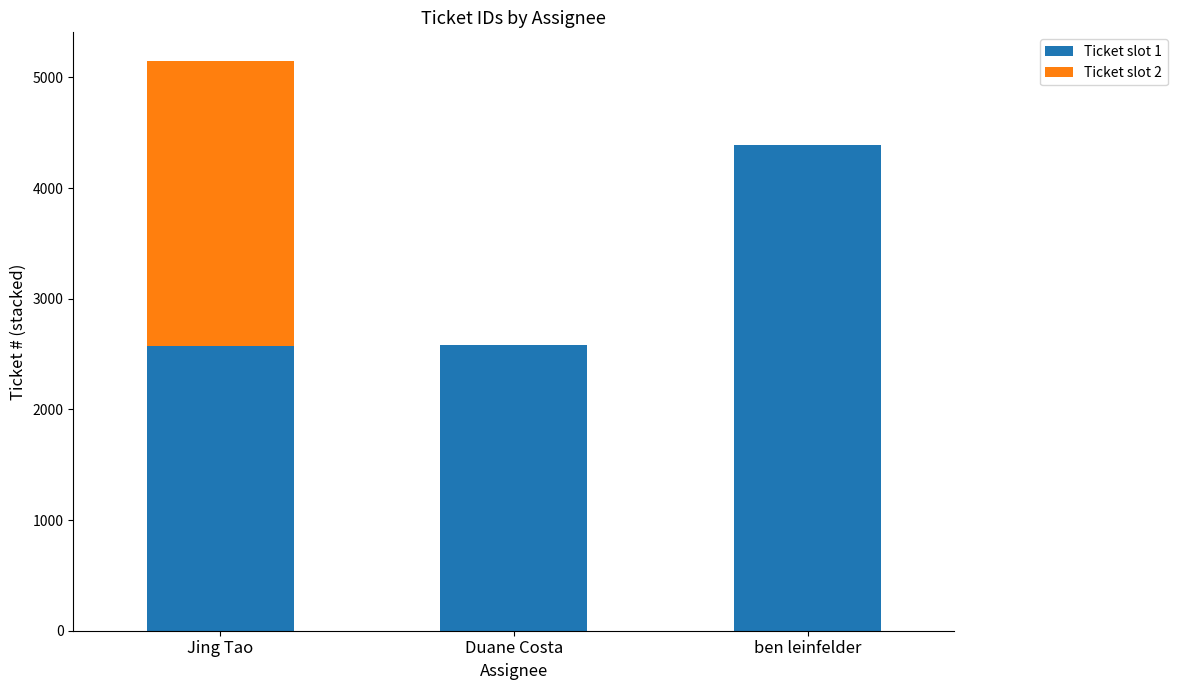

What are all the series names shown in the legend?

Ticket slot 1, Ticket slot 2